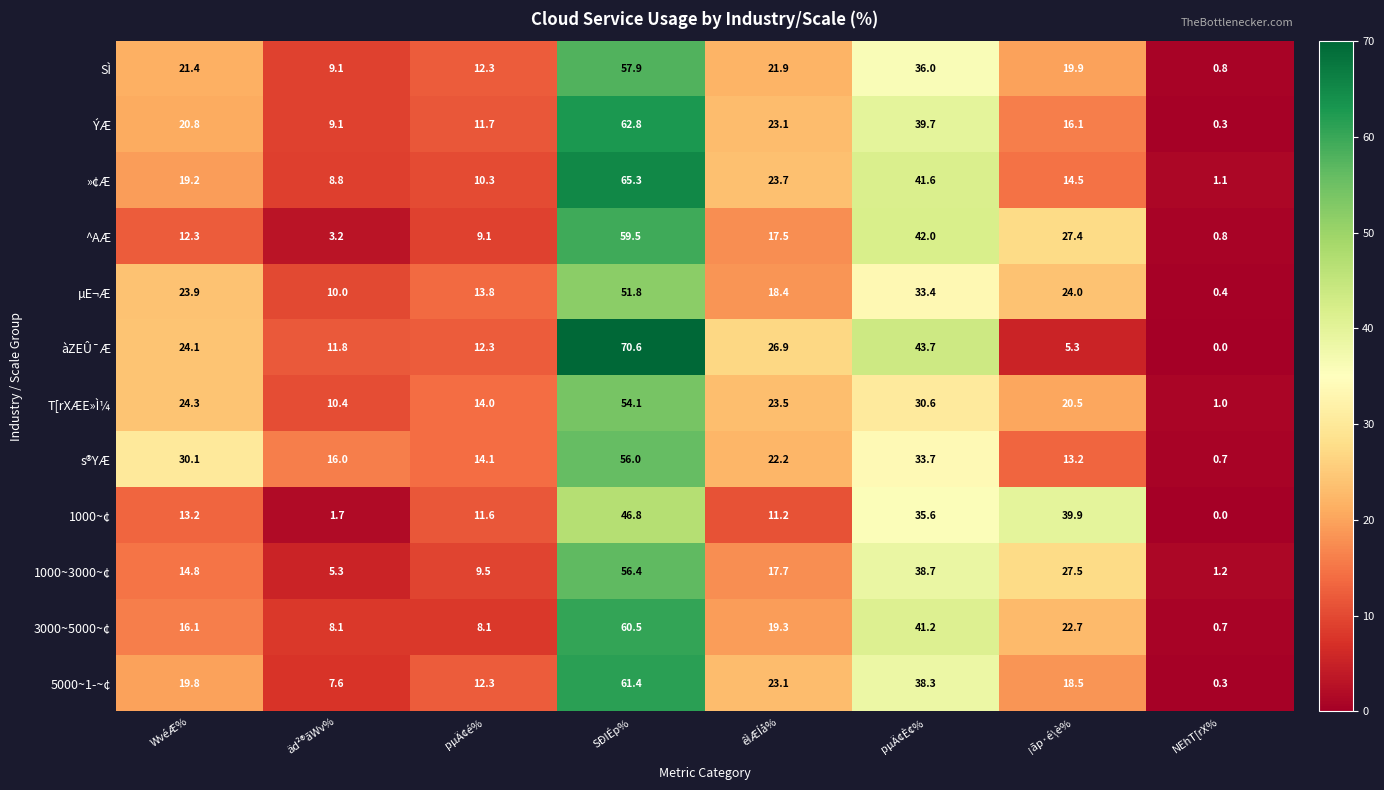

List the series in order of their peak value, lowest first.

1000~¢, µE¬Æ, T[rXÆE»Ì¼, s®YÆ, 1000~3000~¢, SÌ, ^AÆ, 3000~5000~¢, 5000~1­~¢, ÝÆ, »¢Æ, àZEÛ¯Æ